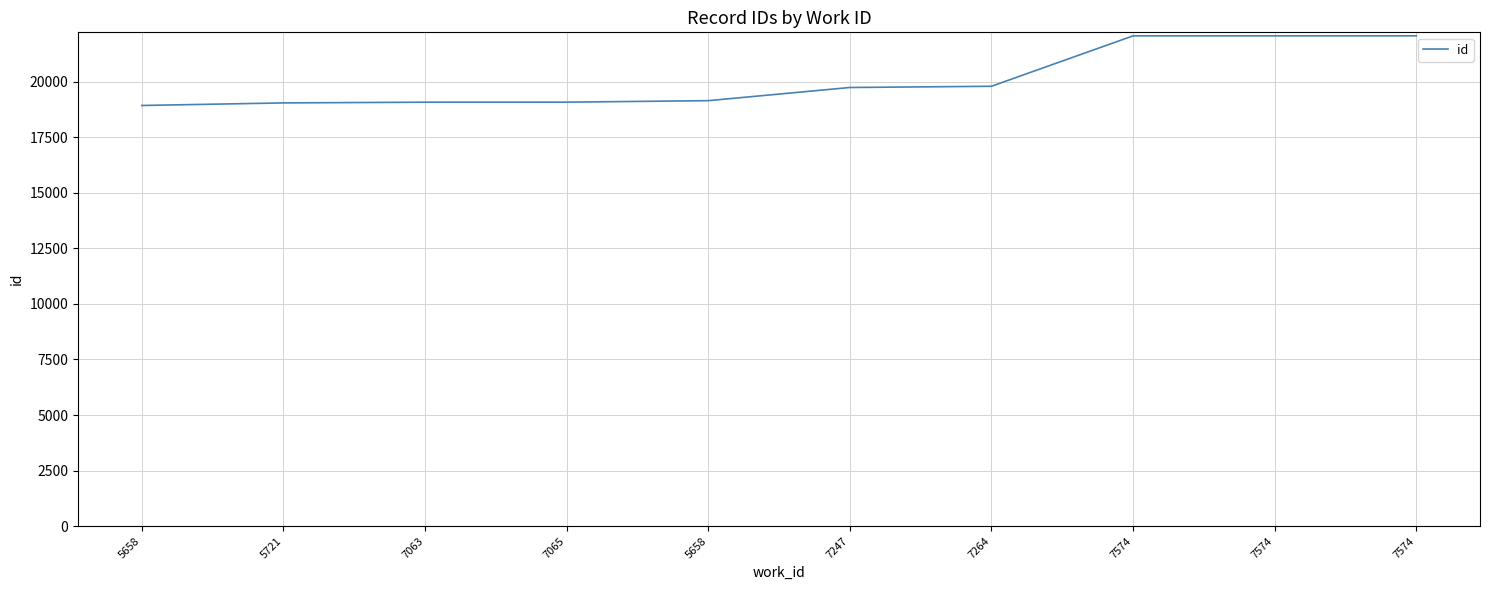

Does the chart display data point markers on the line(s)?

No